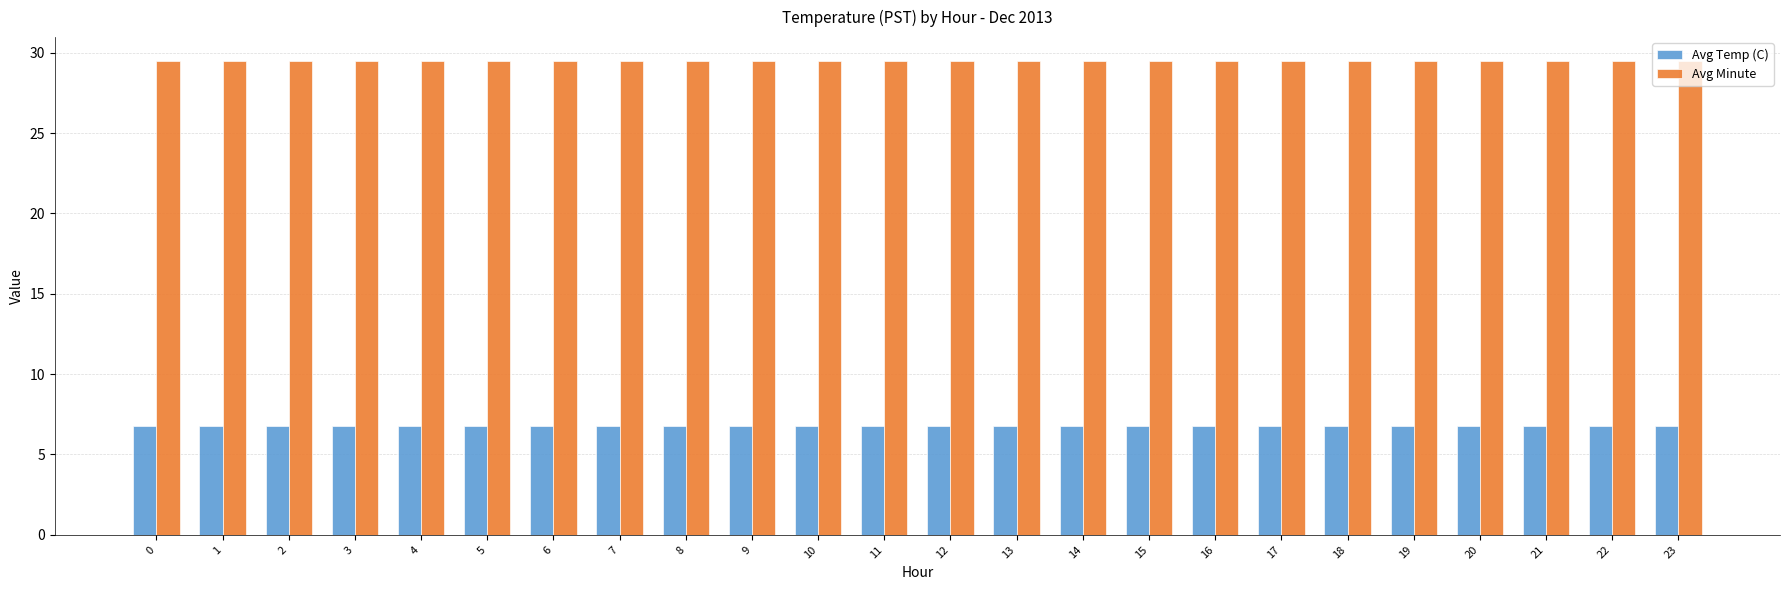

The value of Avg Temp (C) at 13 is 1.7. True or false?

False